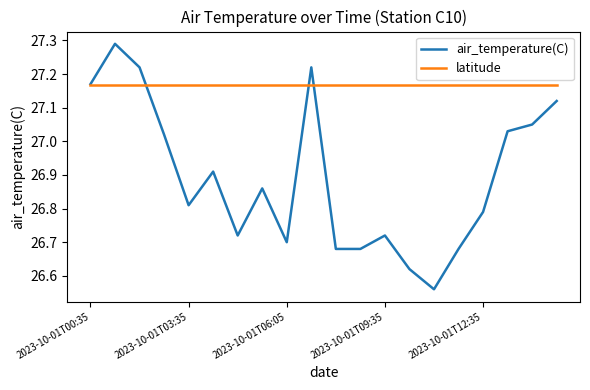

Rank the series by their maximum value, from lowest to highest.

latitude, air_temperature(C)